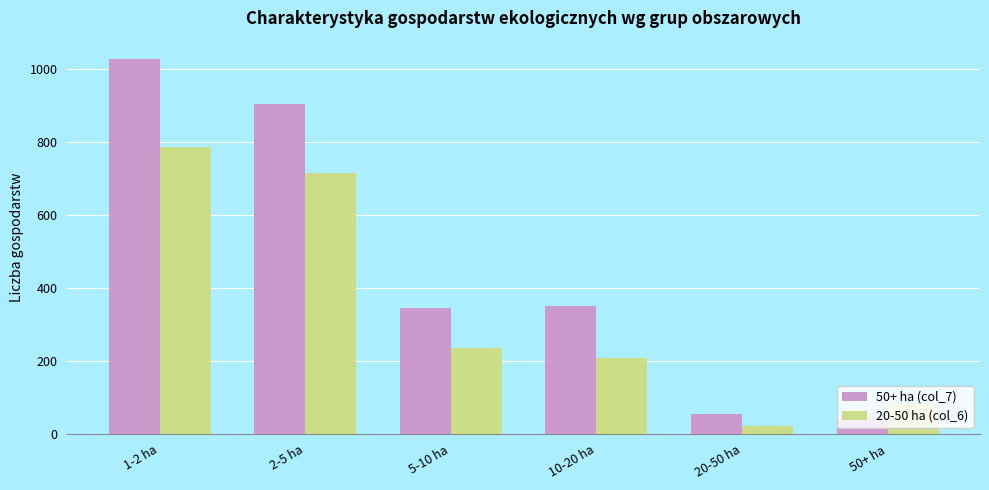

What is the label of the 5th bar from the right?

2-5 ha